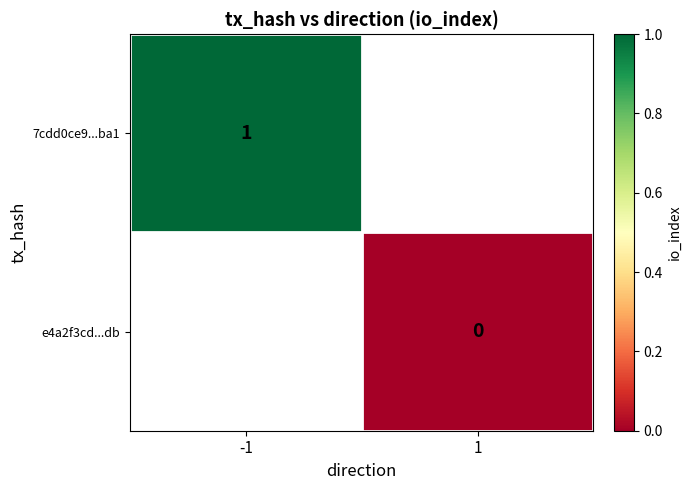

Is it true that 7cdd0ce9...ba1 equals 0 at -1?

False